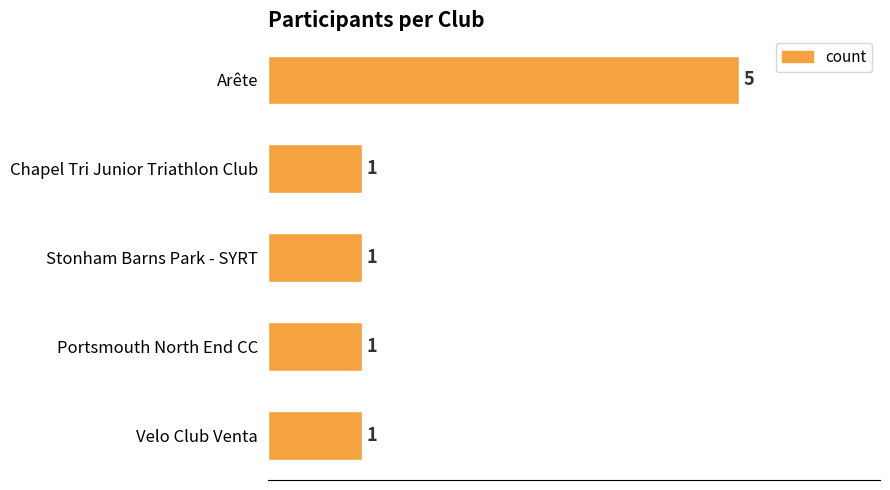

What is the label of the 1st bar from the top?

Arête